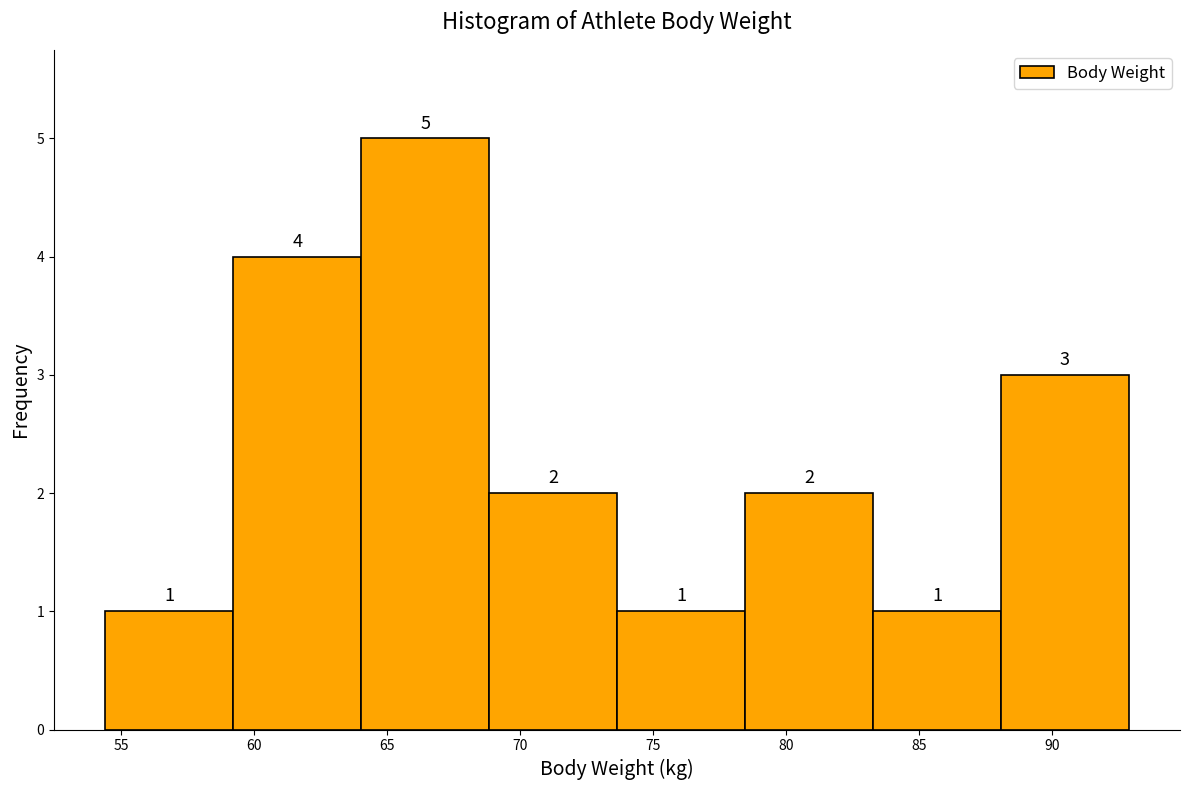

Which range on the x-axis has the tallest bar?

64.0 to 69.0